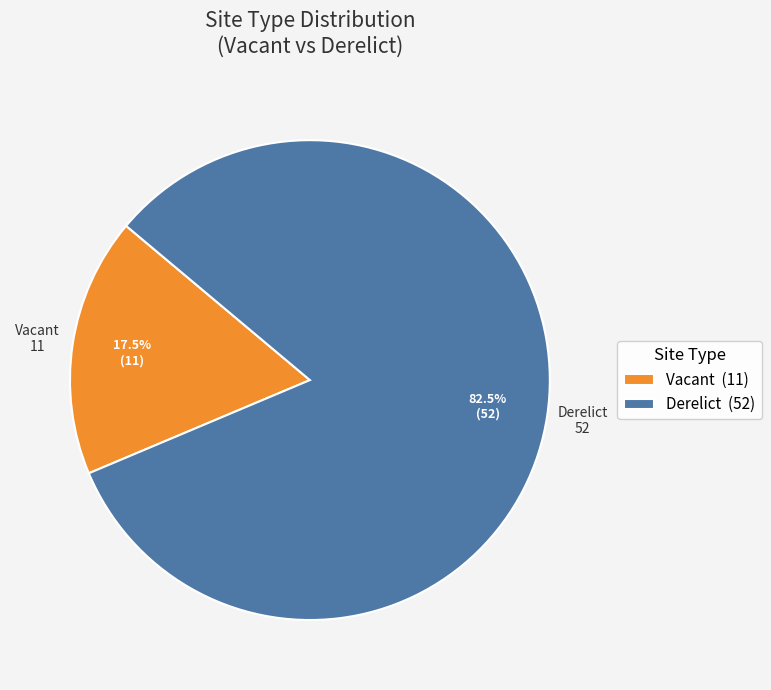

Does any single category account for the majority?

Yes